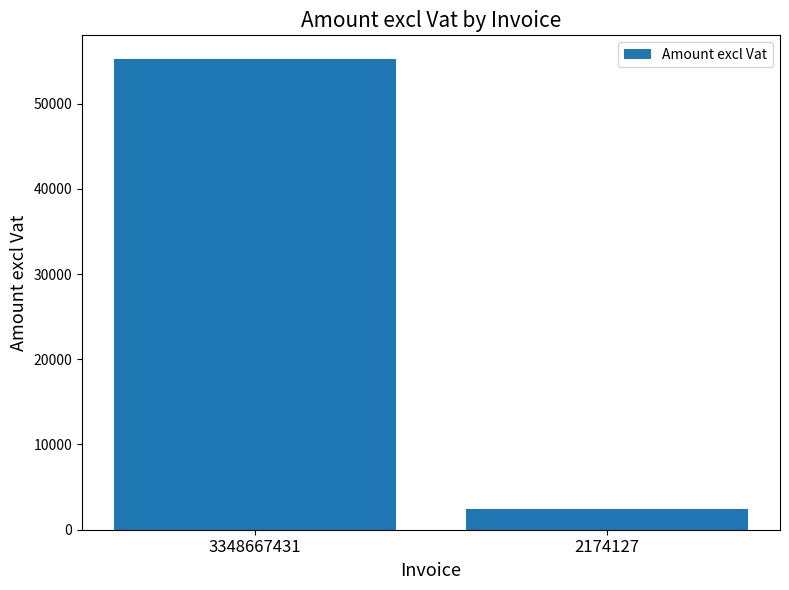

How many data points are less than 55245?

1